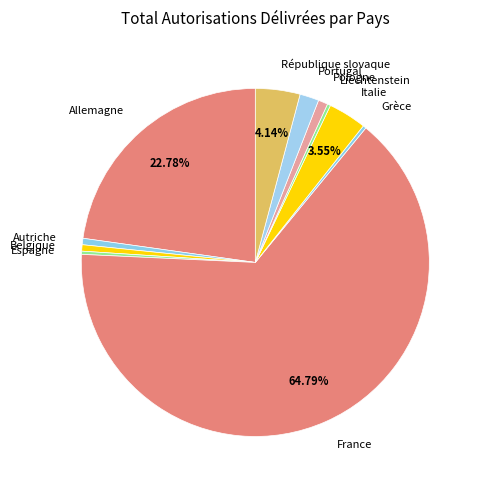

To the nearest percent, what is the combined percentage of Italie and Allemagne?

26%